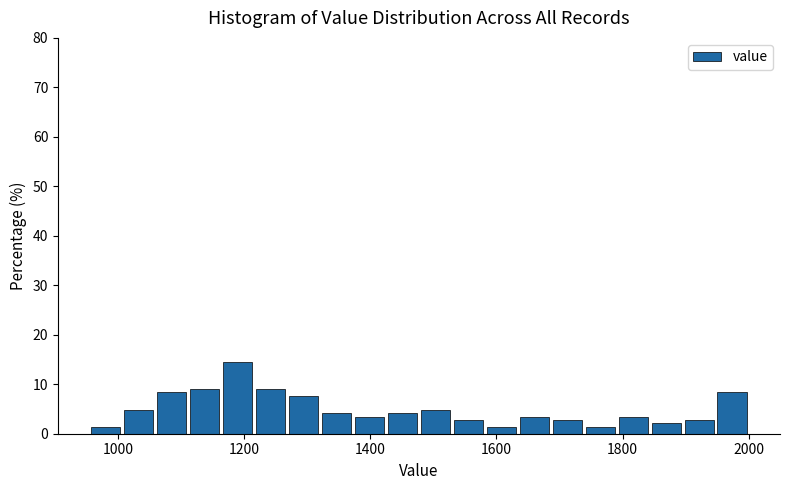

Read against the x-axis, roughly where is the centre of the tallest bar?

1180